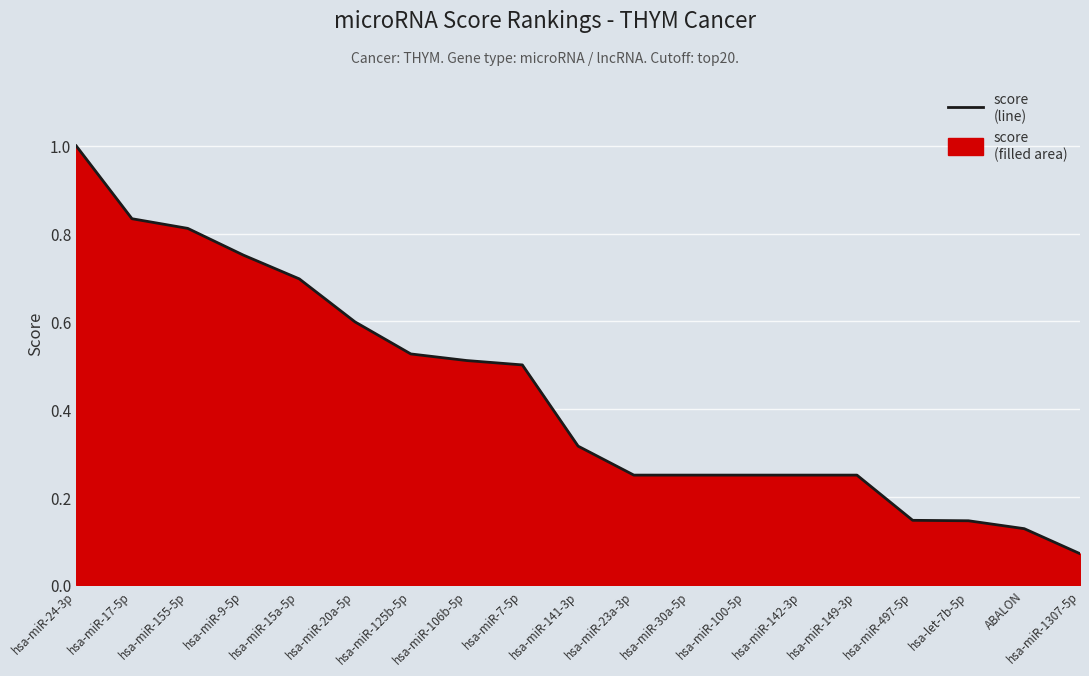

List the labels in order of value, largest first.

hsa-miR-24-3p, hsa-miR-17-5p, hsa-miR-155-5p, hsa-miR-9-5p, hsa-miR-15a-5p, hsa-miR-20a-5p, hsa-miR-125b-5p, hsa-miR-106b-5p, hsa-miR-7-5p, hsa-miR-141-3p, hsa-miR-23a-3p, hsa-miR-30a-5p, hsa-miR-100-5p, hsa-miR-142-3p, hsa-miR-149-3p, hsa-miR-497-5p, hsa-let-7b-5p, ABALON, hsa-miR-1307-5p